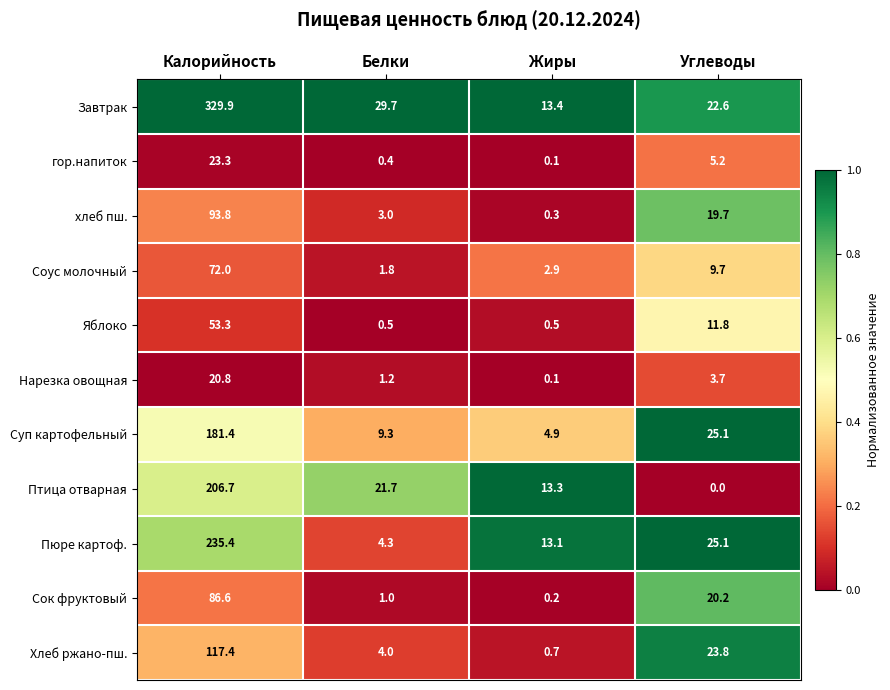

How many categories are shown in the chart?

4